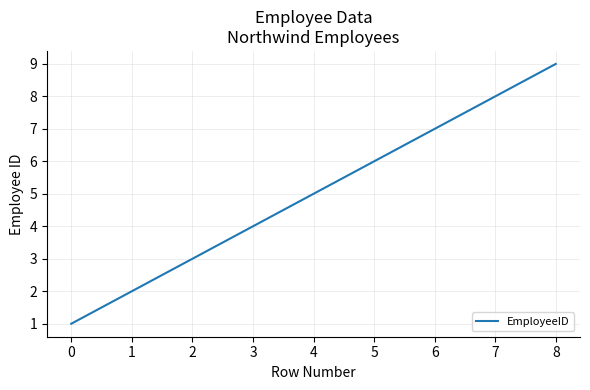

How many series are shown in this chart?

1